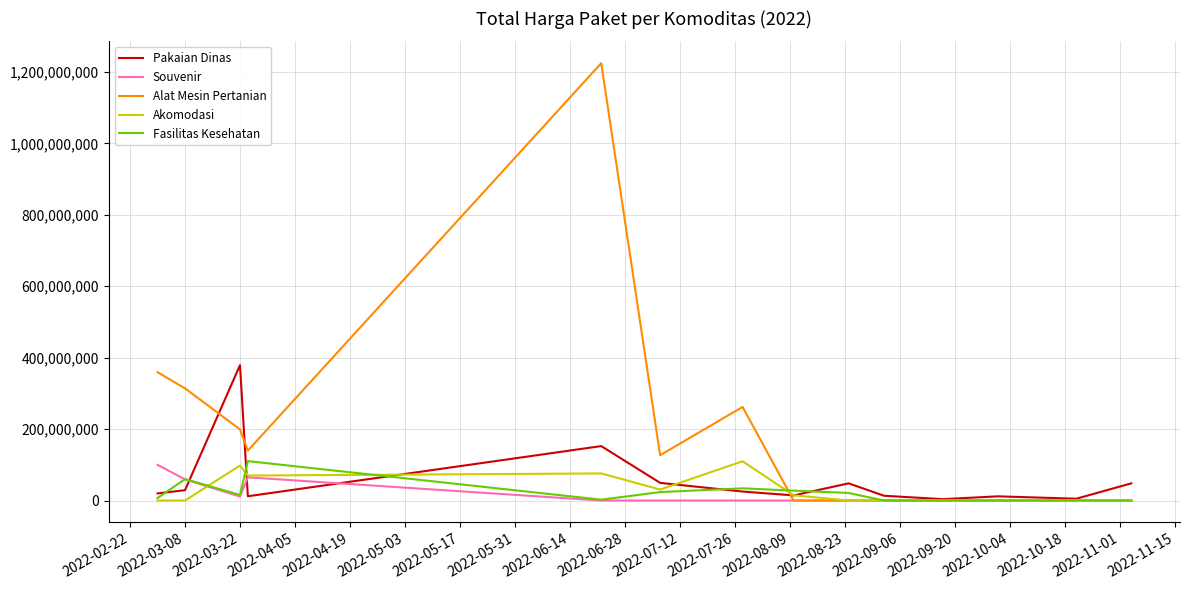

How many Souvenir values are between 0 and 11100000?

11